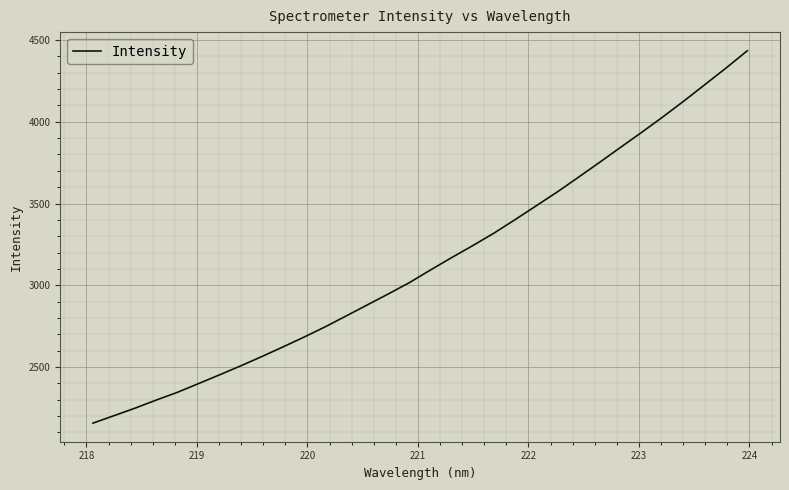

Reading right to left, transcribe all the data shown in this chart.

4434.9	4329.8	4228.8	4127.9	4030.4	3936.4	3844.6	3752.4	3661.5	3571.7	3486.7	3402.3	3319.7	3243.6	3170.2	3094.7	3017.4	2947.9	2880.5	2813.0	2745.9	2683.2	2622.9	2564.0	2507.0	2452.2	2398.3	2344.9	2297.6	2248.3	2202.0	2156.3